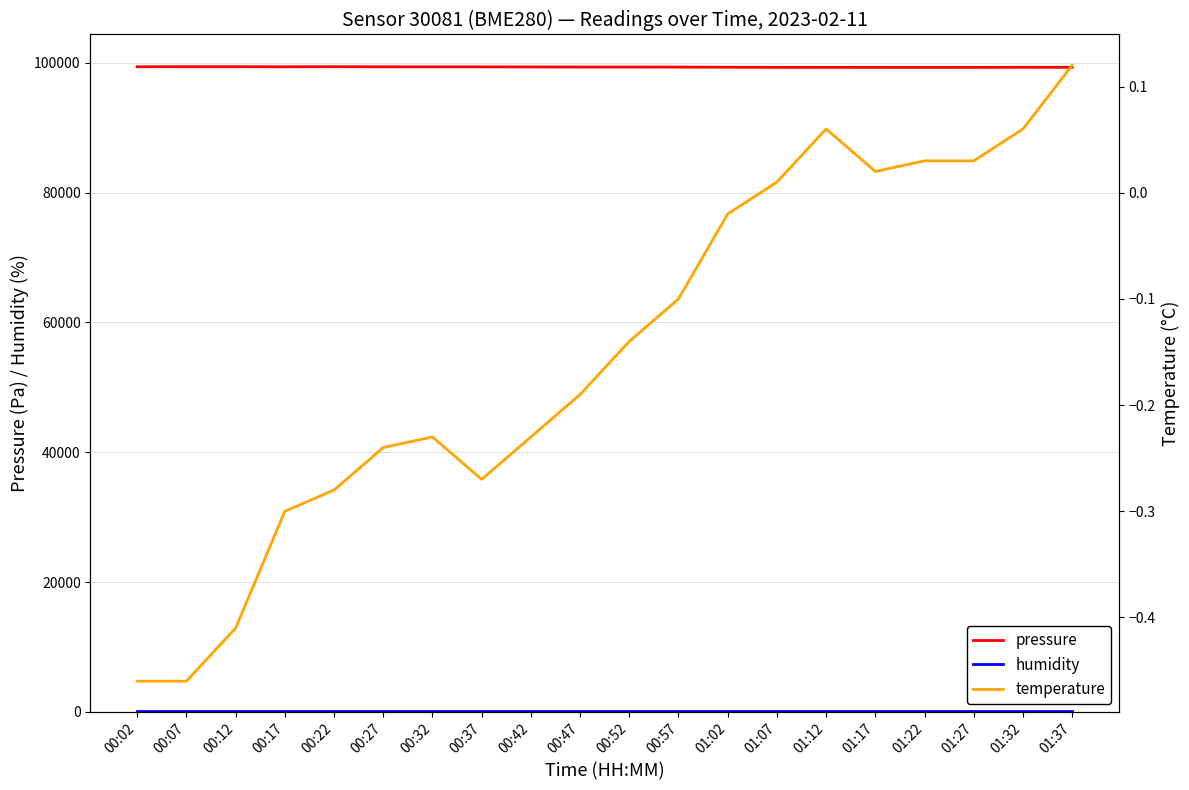

What is the sum of the pressure values at 00:17 and 00:57?

198686.2